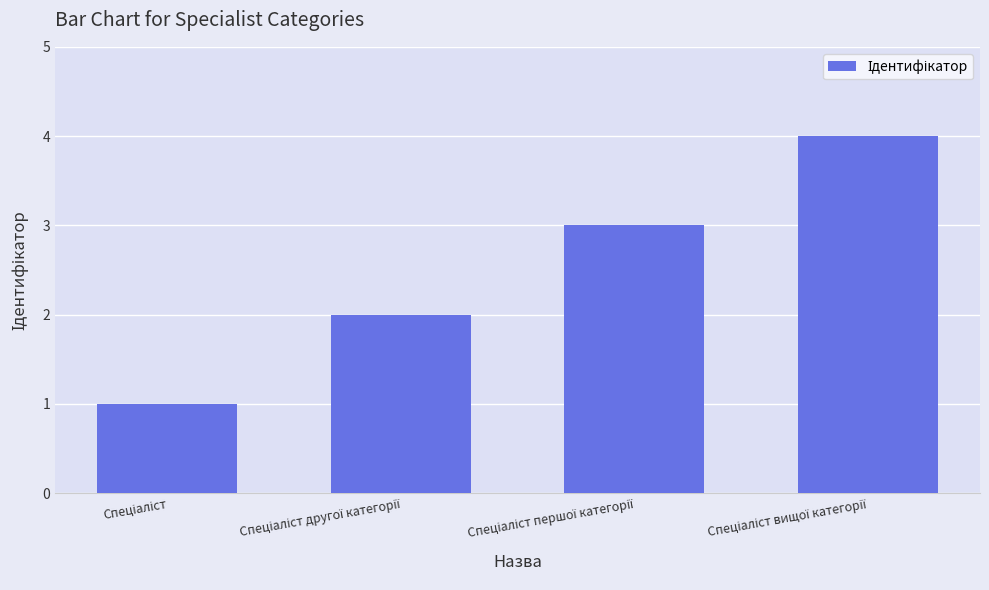

What is the sum of all values?

10